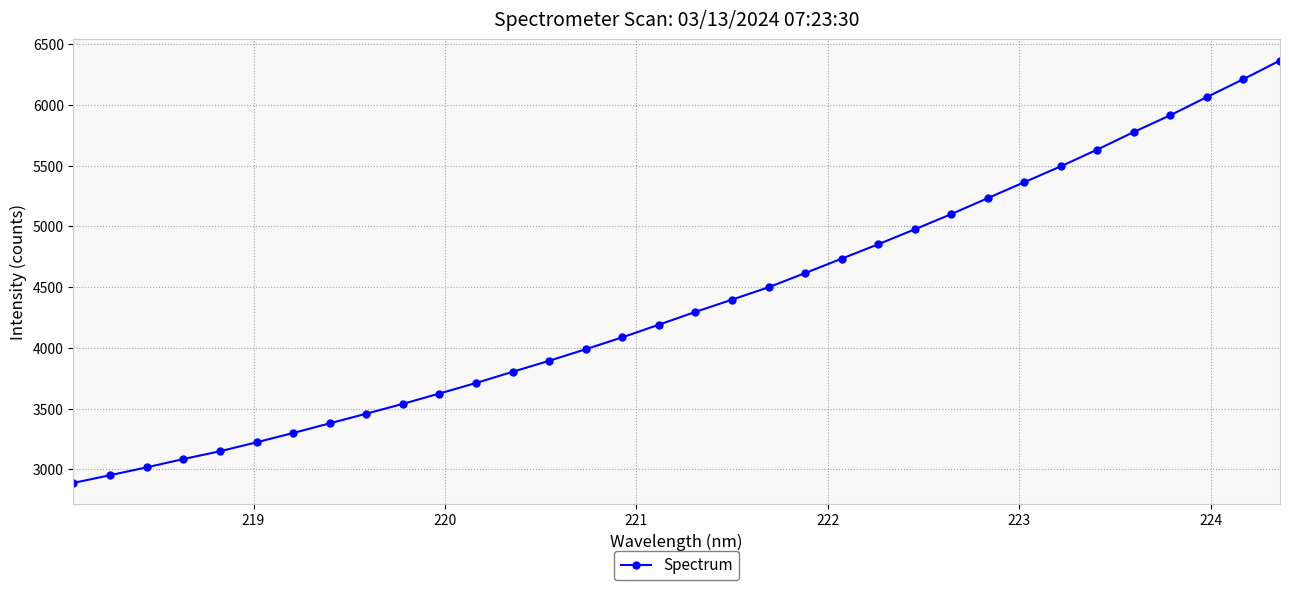

What is the value of the 12th point from the left?

3711.6